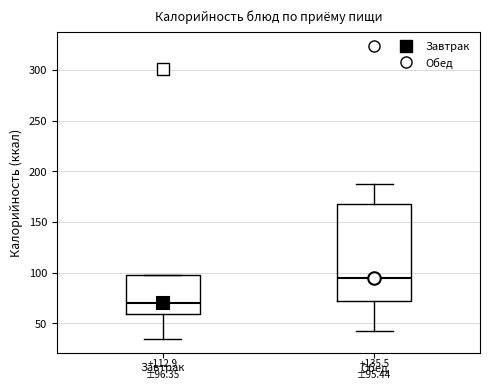

Comparing the boxes themselves (not the whiskers), which one is the tallest?

Обед